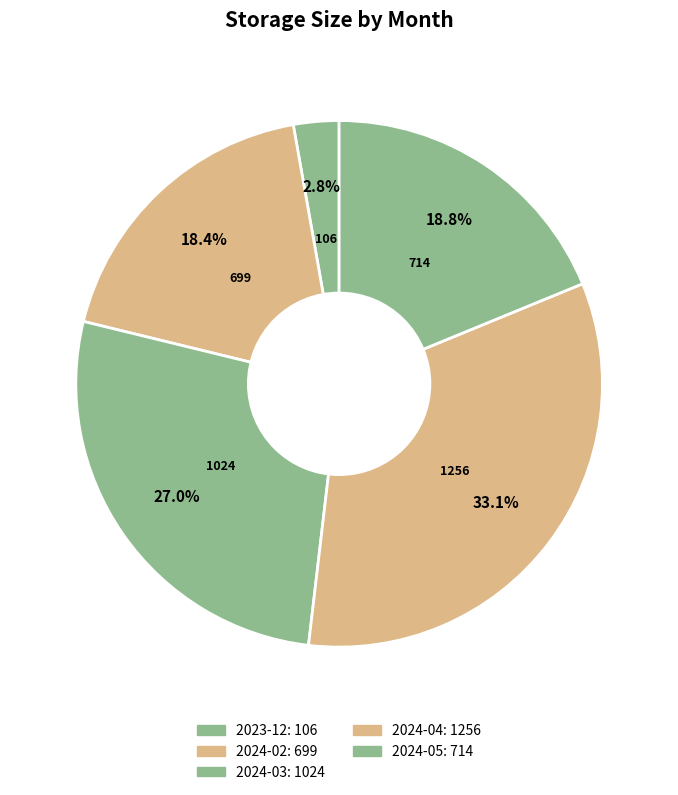

How many segments does this pie chart have?

5